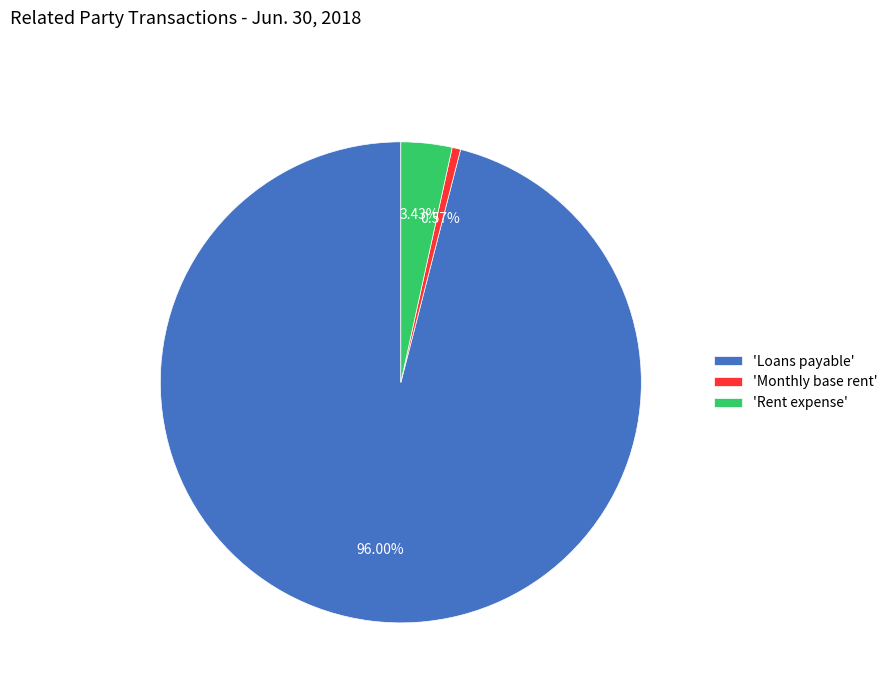

Count the number of slices in the pie.

3